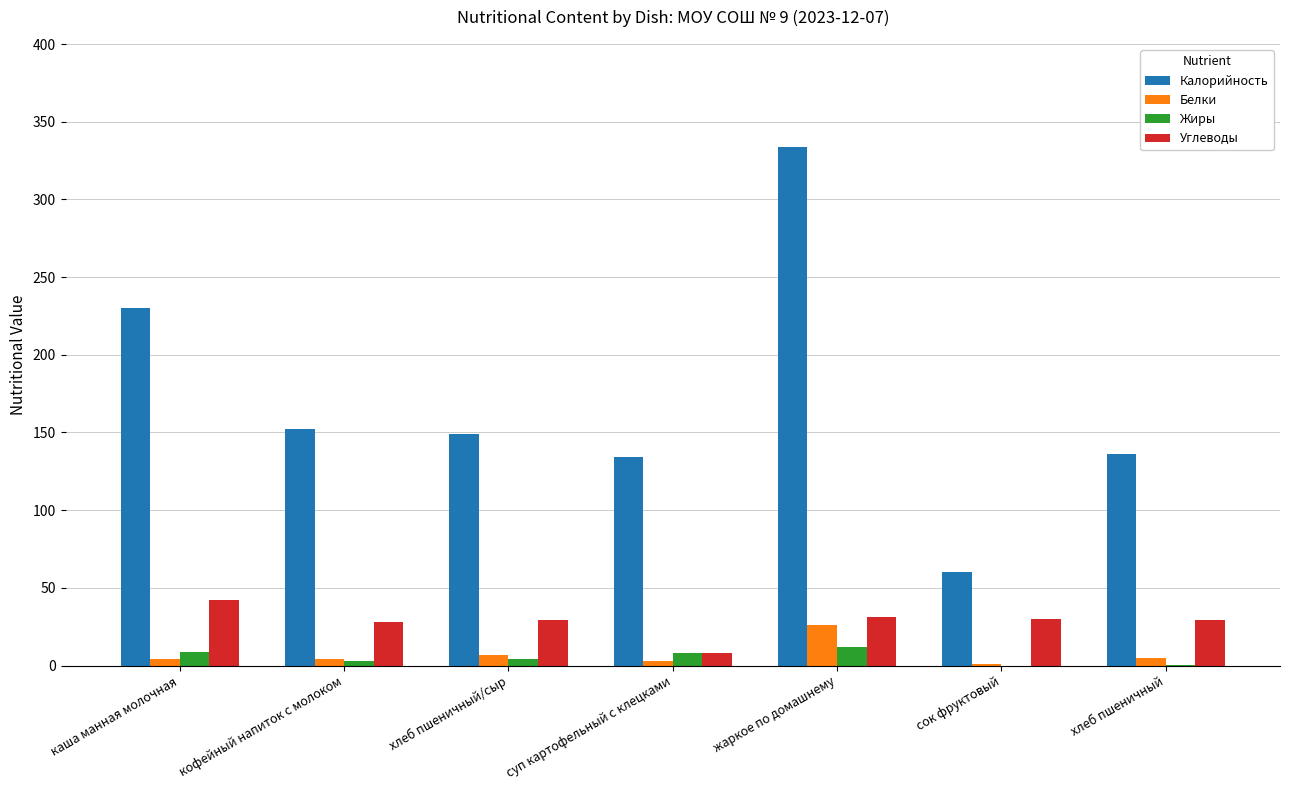

What are all the series names shown in the legend?

Калорийность, Белки, Жиры, Углеводы